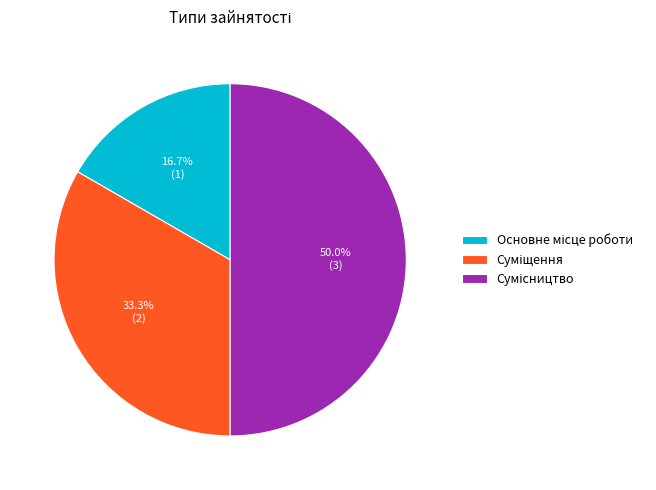

Does any single category account for the majority?

No